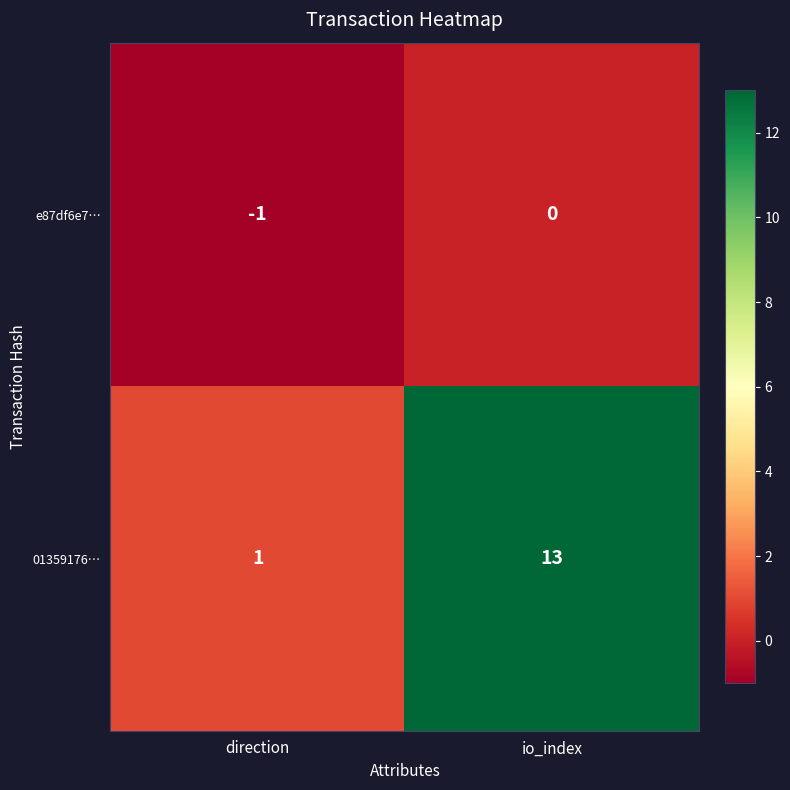

What is the difference between the highest and lowest values at io_index?

13